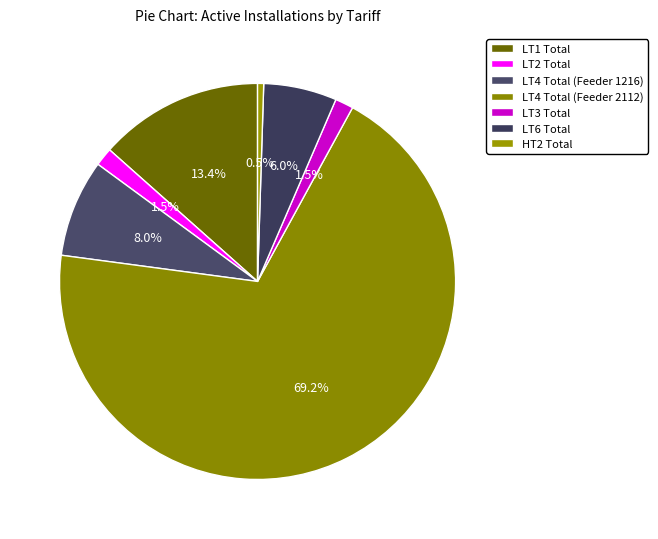

Approximately how many times larger is the value at LT1 Total compared to LT3 Total?

9.0